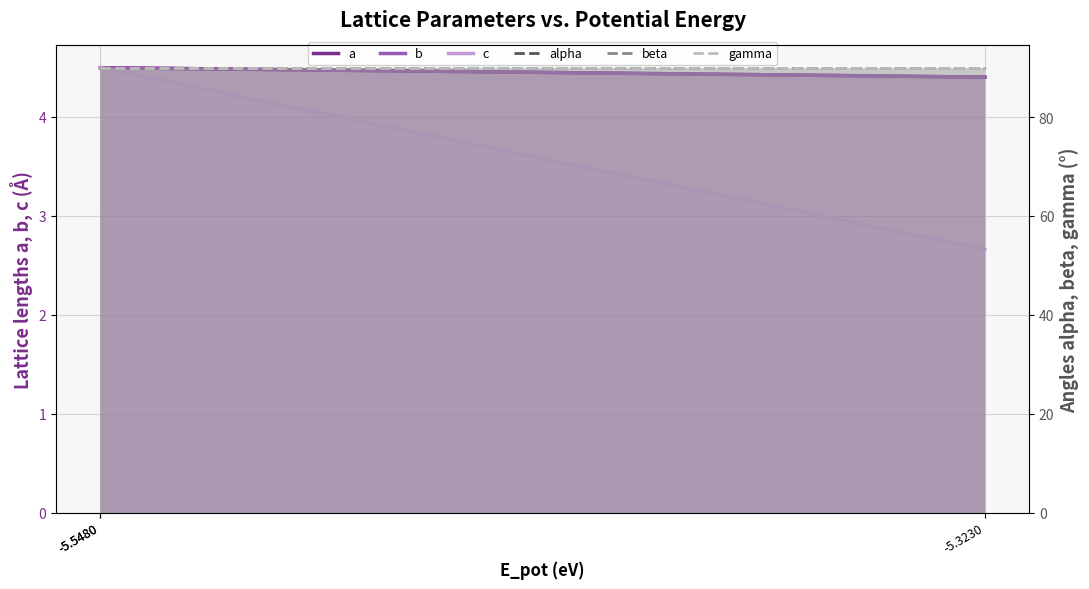

Which series changed the most between -5.5480 and -5.3230?

c